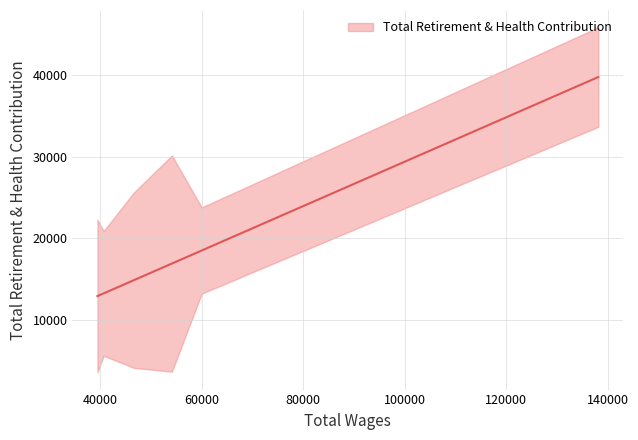

Which has a higher value, 59973.0 or 54107.0?

54107.0